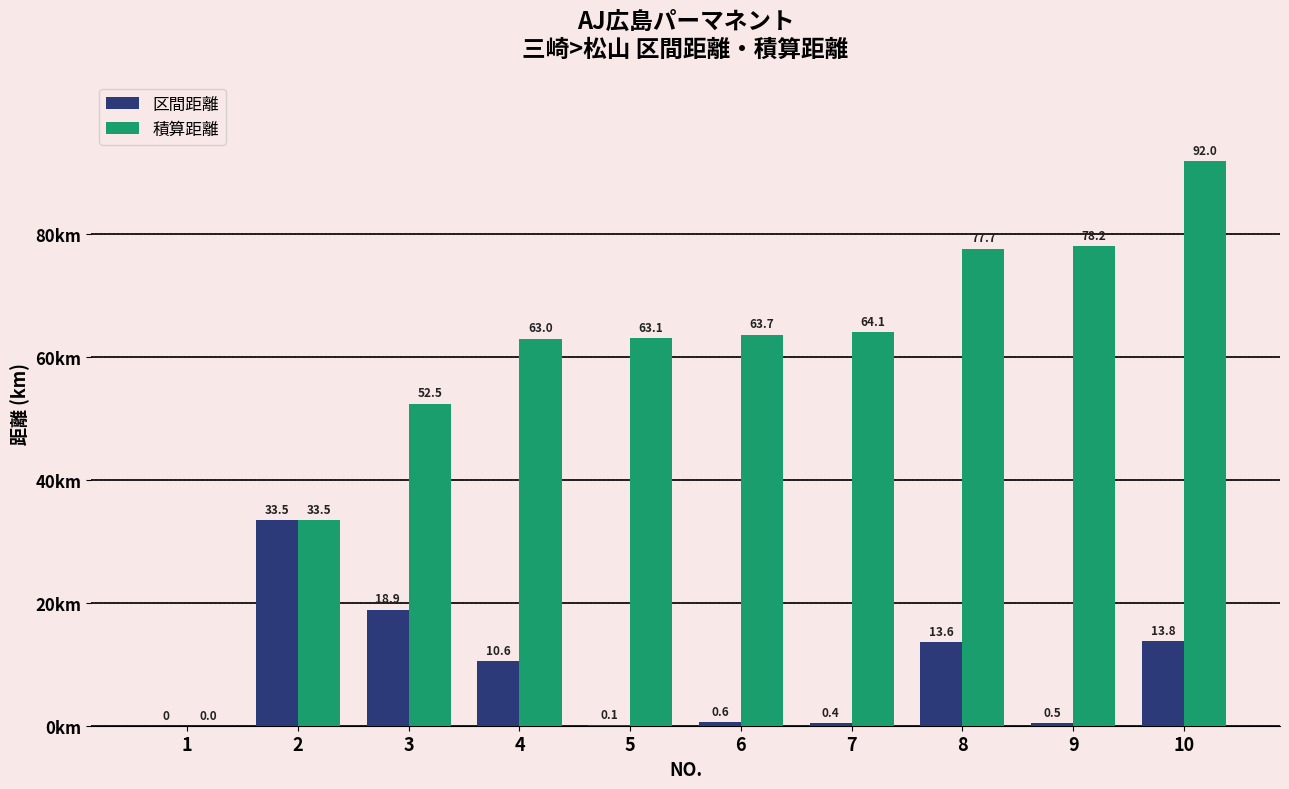

How many series are shown in this chart?

2